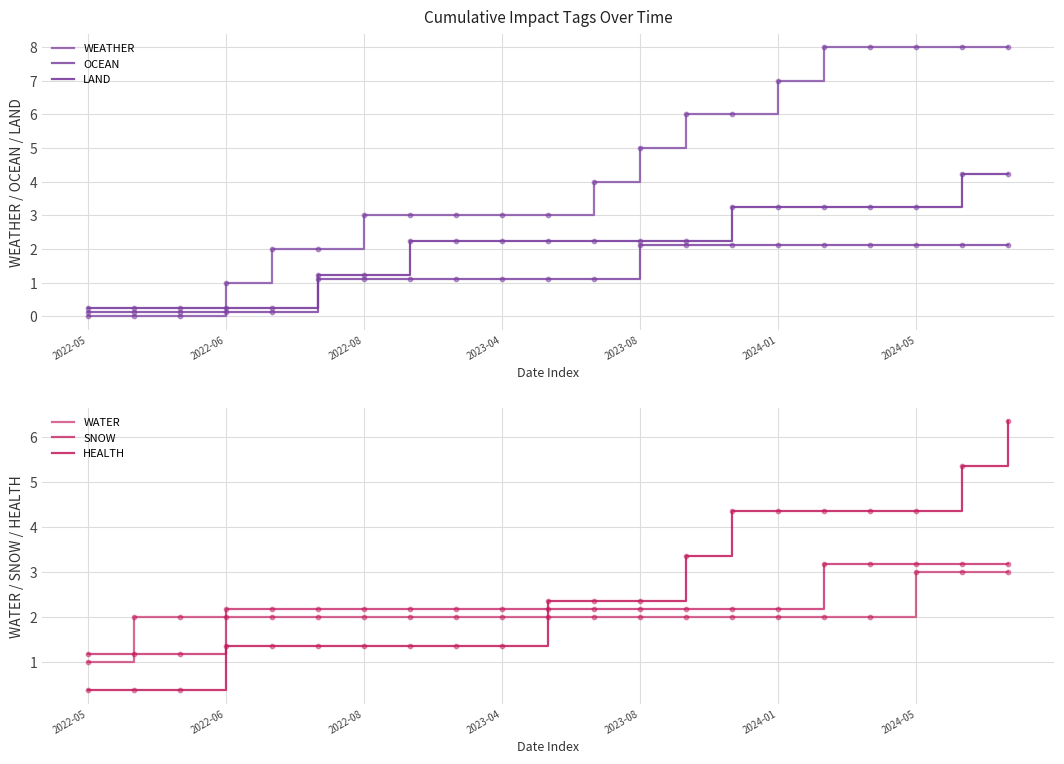

Which series contains the lowest Y value?

WEATHER